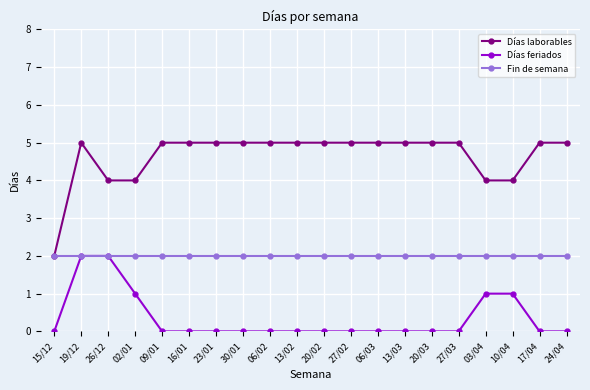

True or false: Días laborables and Días feriados intersect in this chart.

False